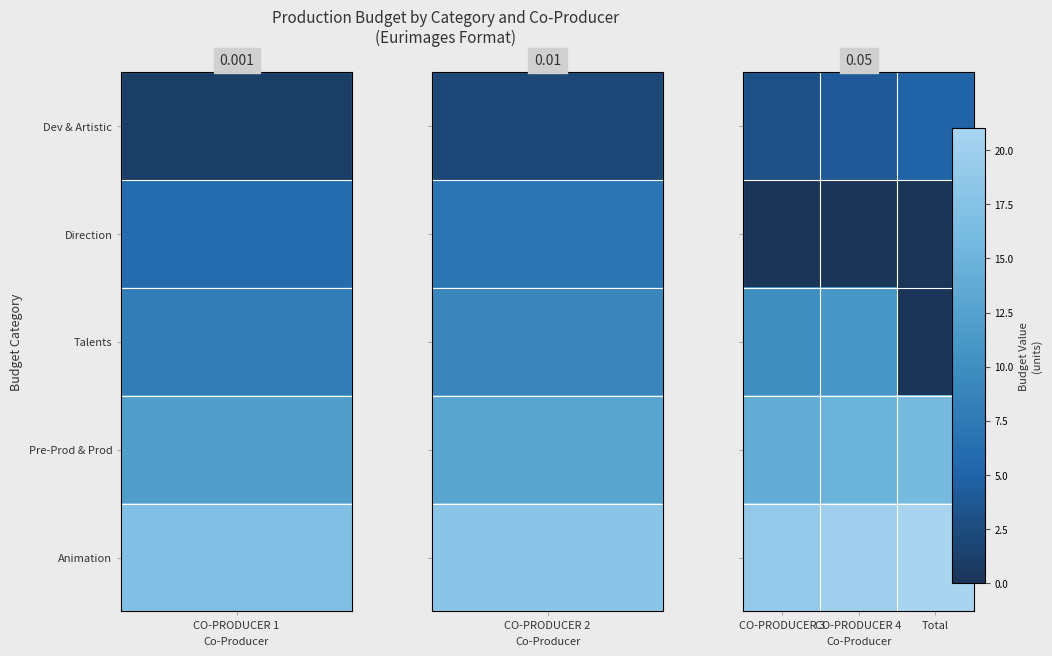

At how many categories does at least one series exceed 20?

1